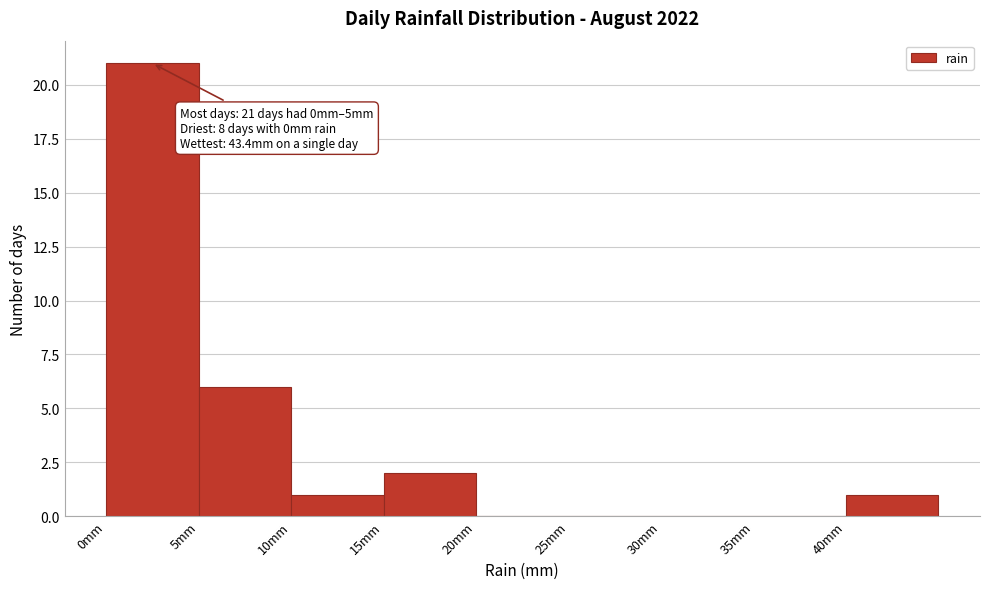

Over which range of the x-axis is the bar tallest?

0 to 5